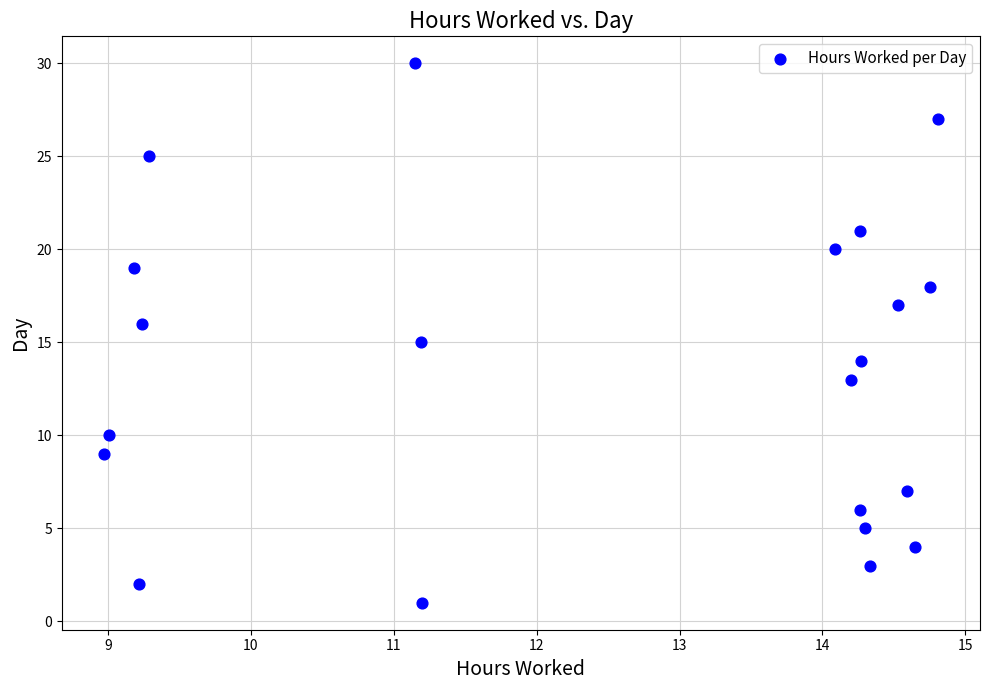

What is the range of Y values (max minus min)?

29